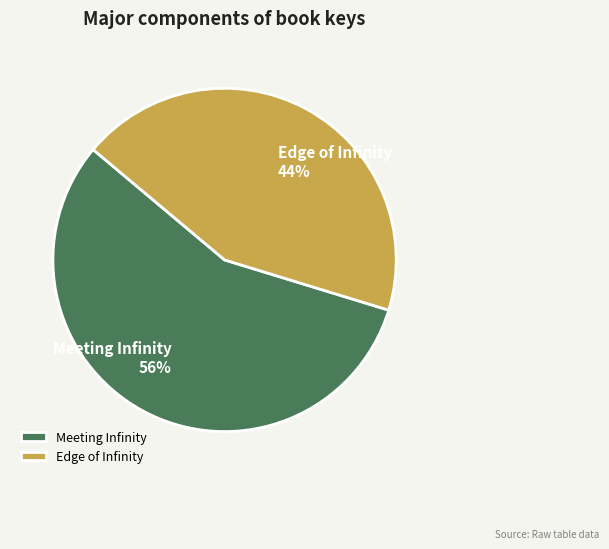

To the nearest percent, what percentage of the pie is Edge of Infinity?

44%